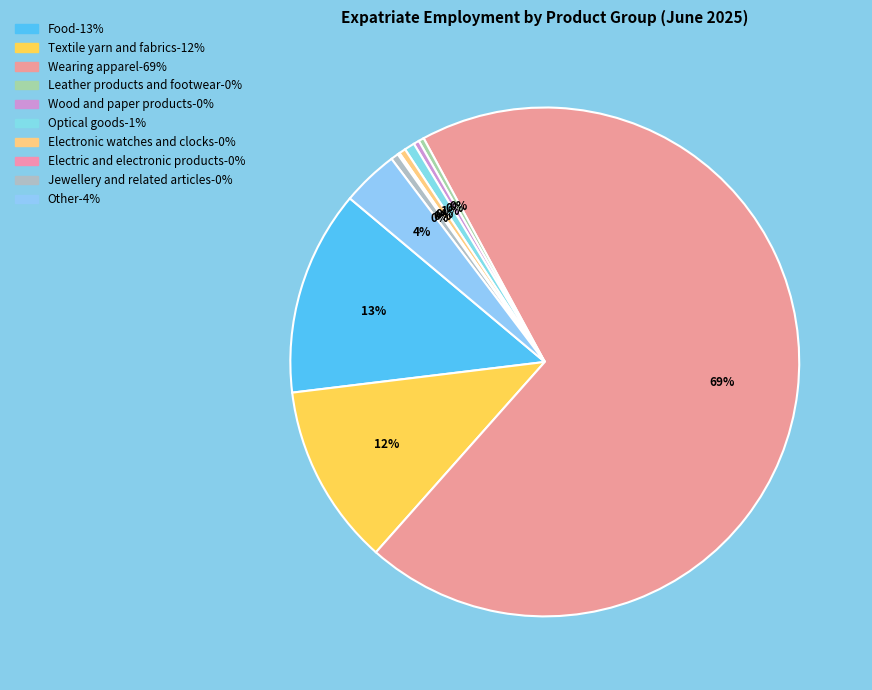

Which slice is the smallest?

Electric and electronic products